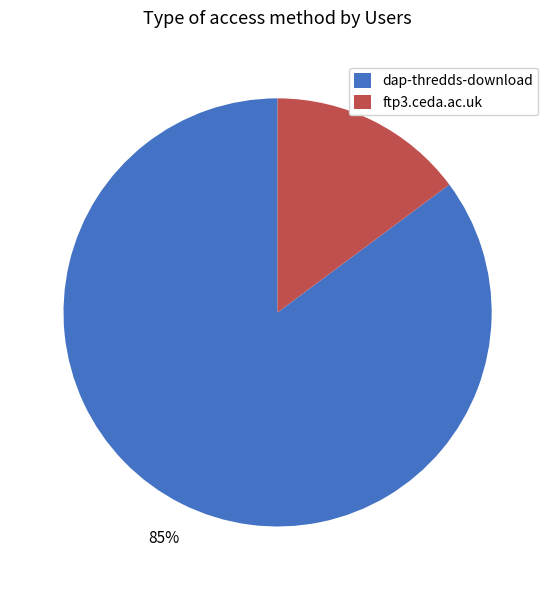

Does ftp3.ceda.ac.uk account for over 50% of the chart?

No